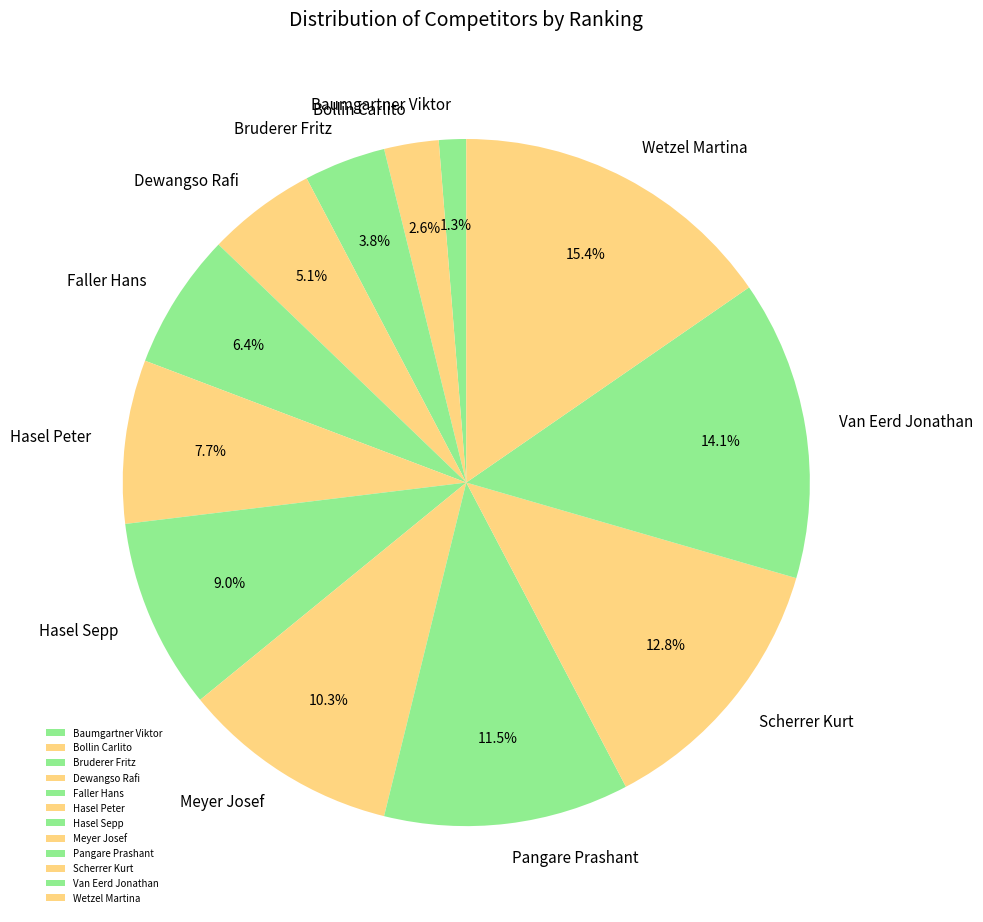

What percentage is the Hasel Sepp slice, to the nearest percent?

9%